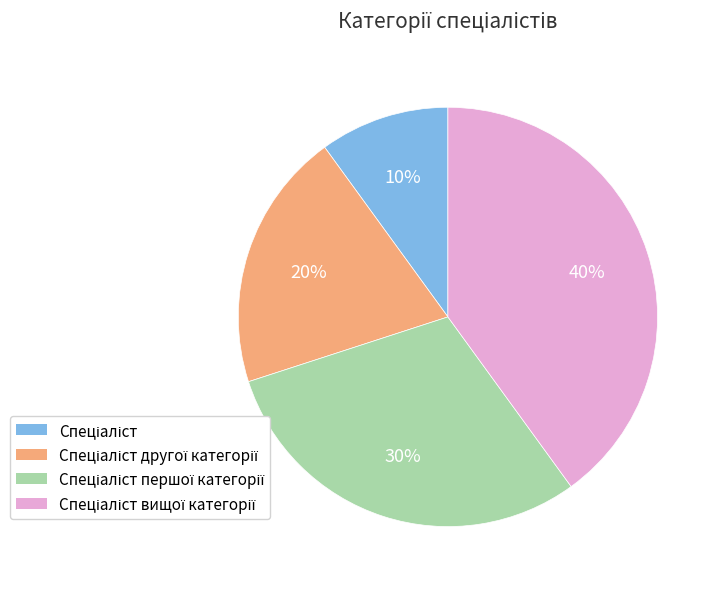

Does any single category account for the majority?

No